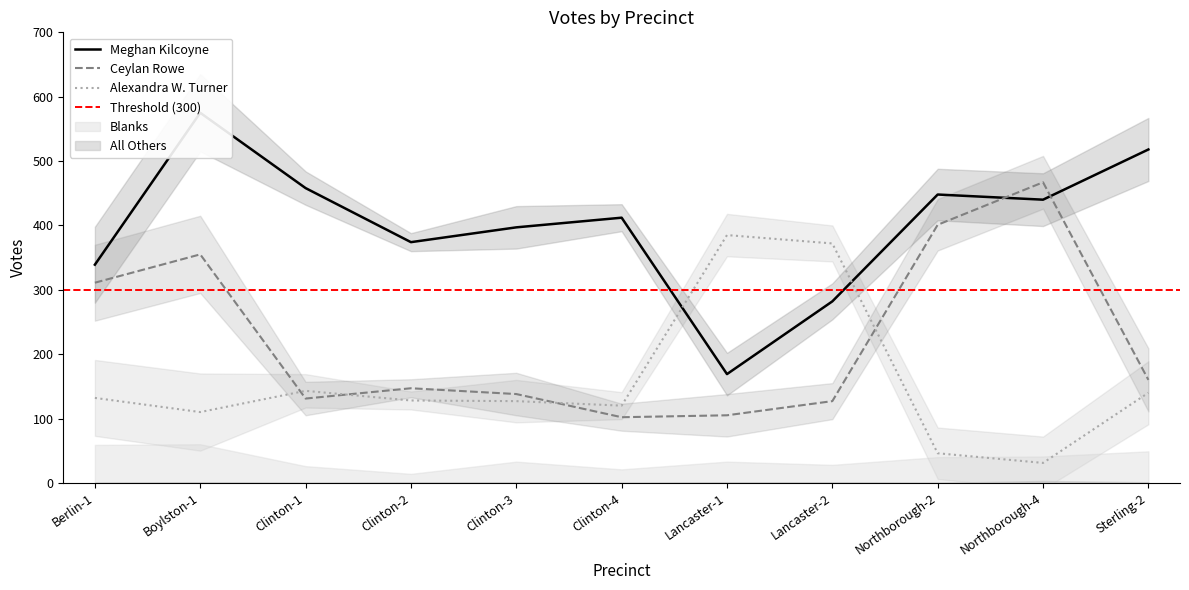

What is the spread (max minus min) of values at Clinton-4?

310